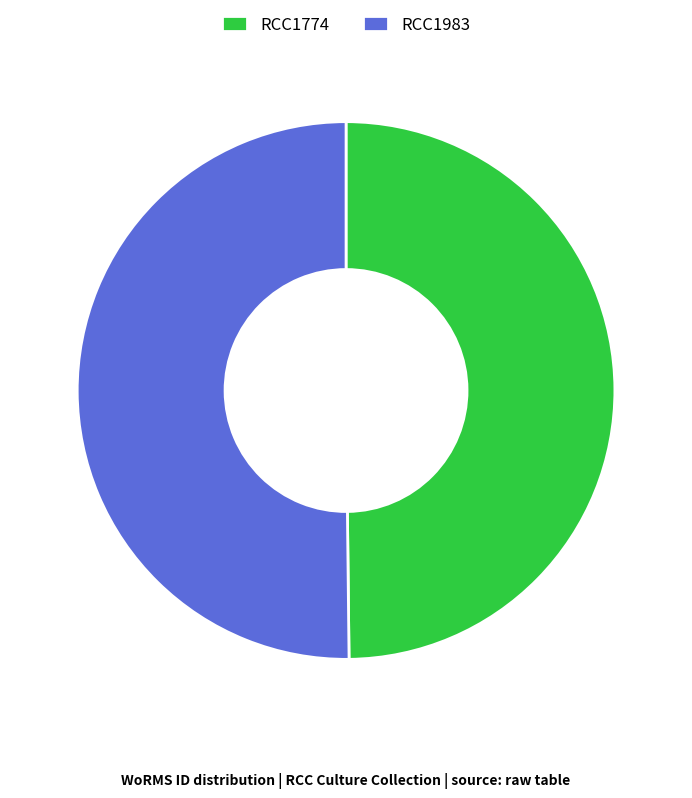

Combined, do RCC1774 and RCC1983 account for over 50%?

Yes